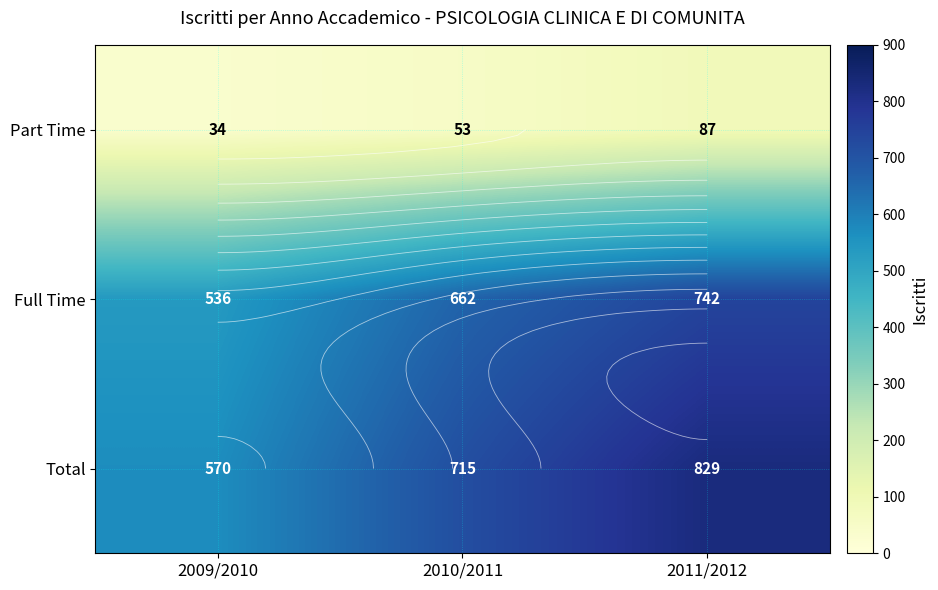

What is the greatest value displayed?

829